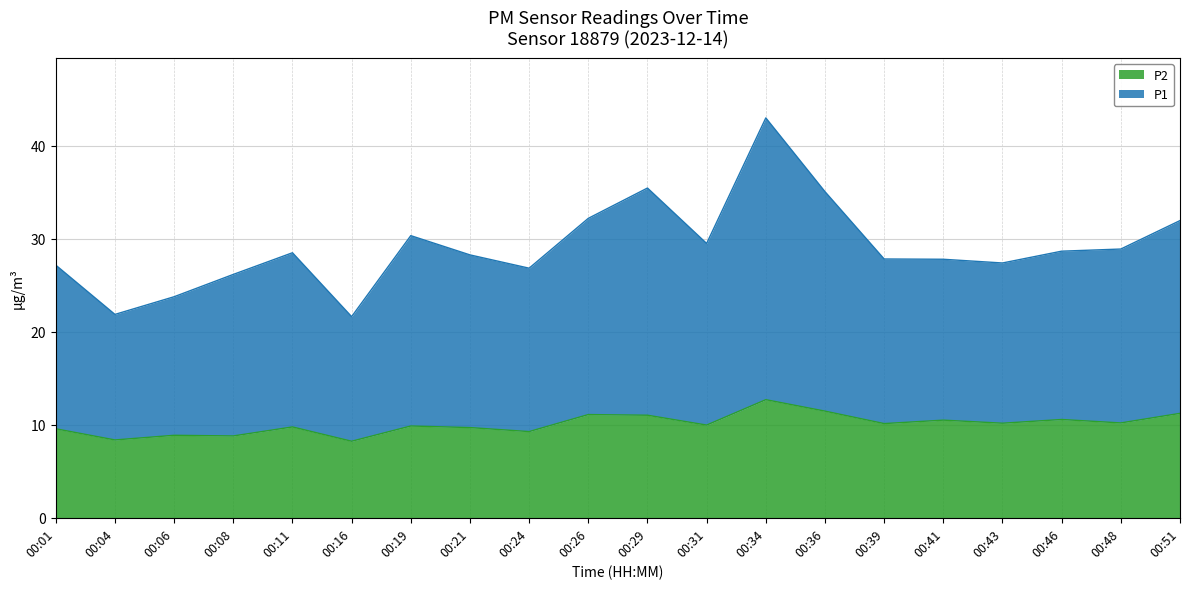

Which series has the widest spread of values?

P1